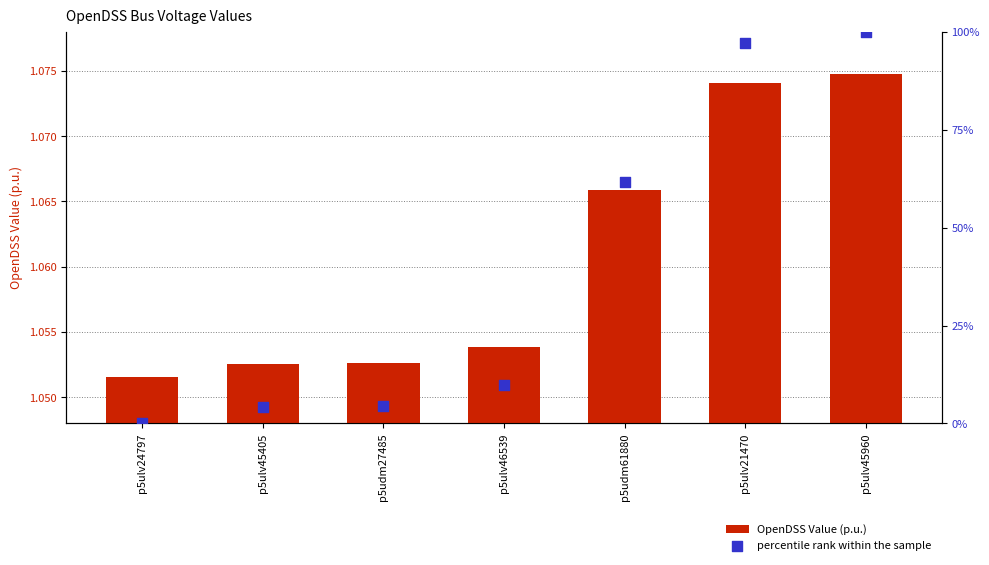

What is the total value across all series at p5udm61880?

62.7